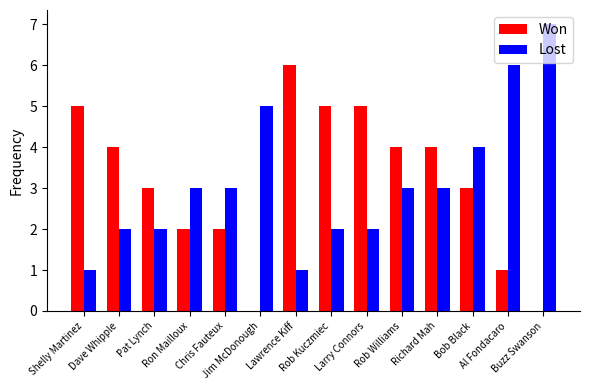

What is the sum of all Lost values?

44